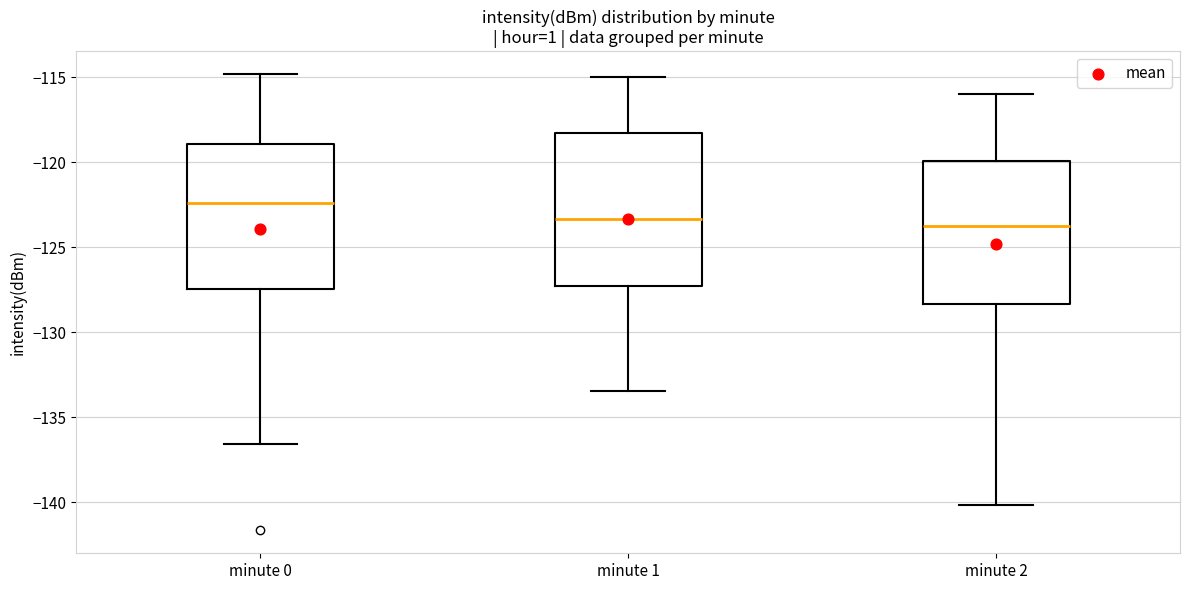

Reading left to right, read every box against the y-axis: the position of its median line, the range the box covers, and the ends of its whiskers. The values are not printed on the chart, so give them approximately, as read against the axis.

minute 0: median -122.5, box -127.5 to -119.0, whiskers -136.5 to -115.0
minute 1: median -123.5, box -127.5 to -118.5, whiskers -133.5 to -115.0
minute 2: median -123.5, box -128.5 to -120.0, whiskers -140.0 to -116.0